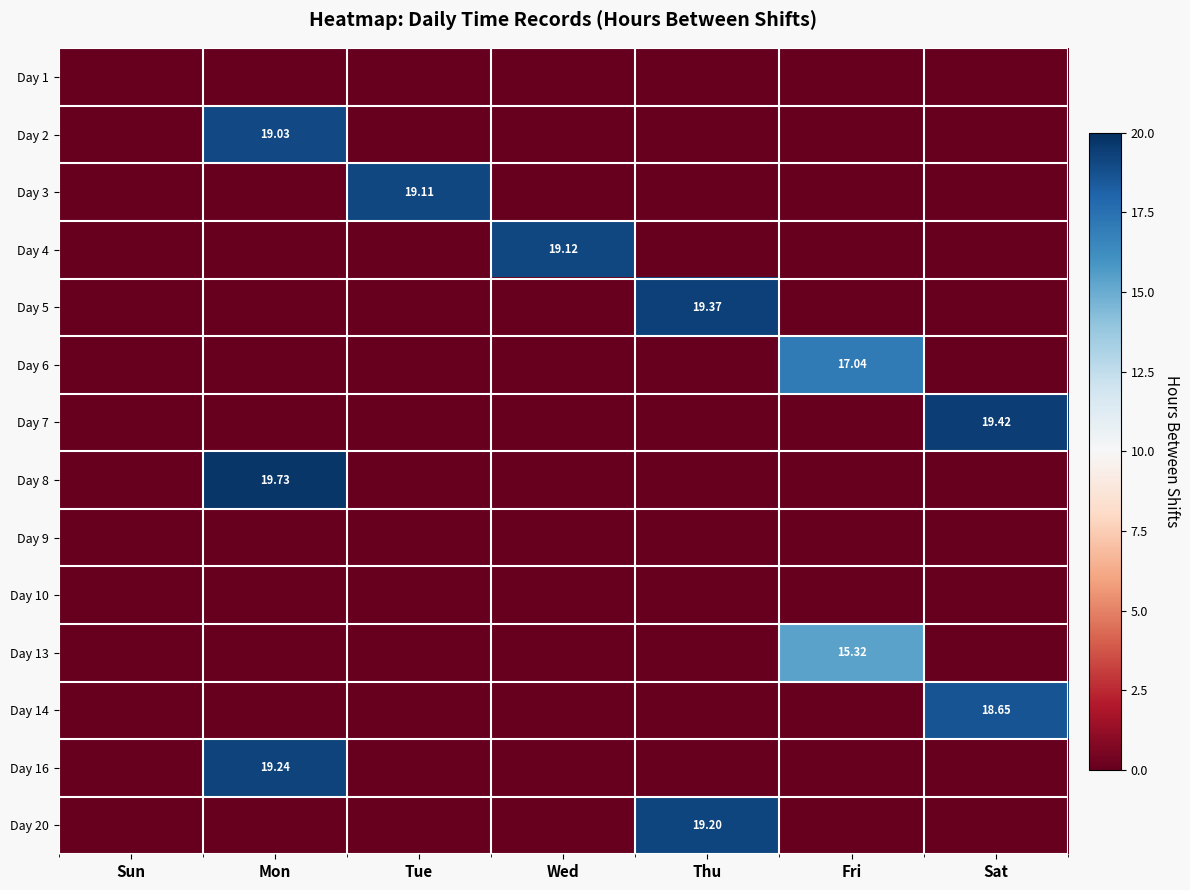

The Day 8 series shows 0.0 at Wed. True or false?

True